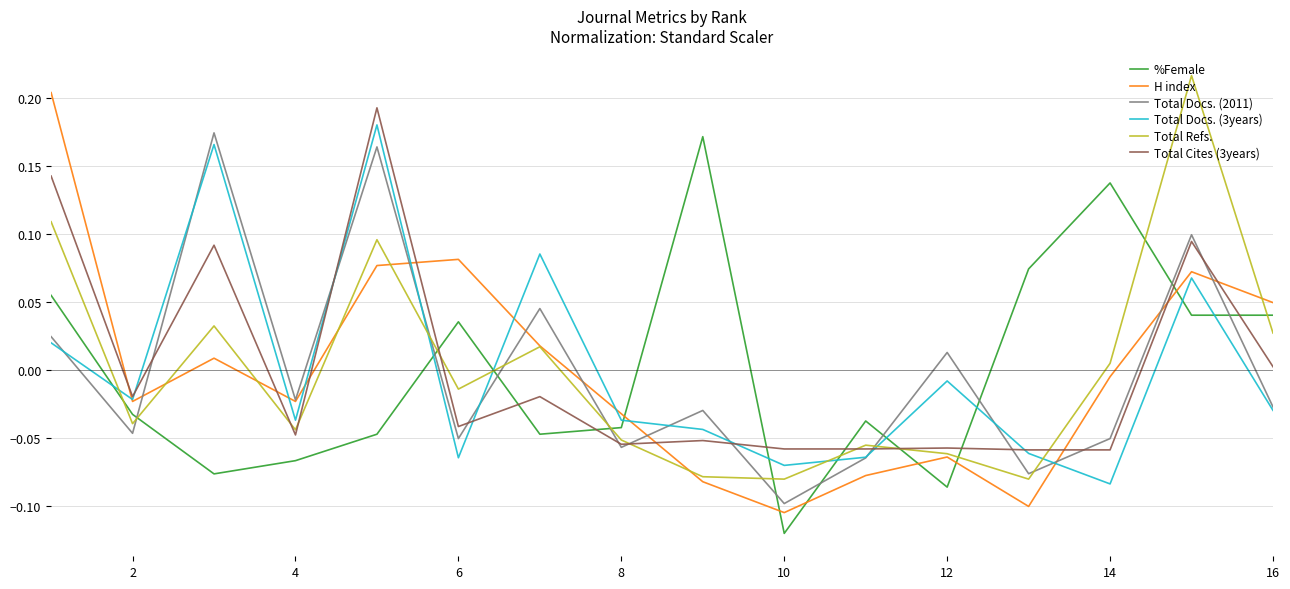

What is the difference between the maximum and minimum values in the %Female series?

0.3